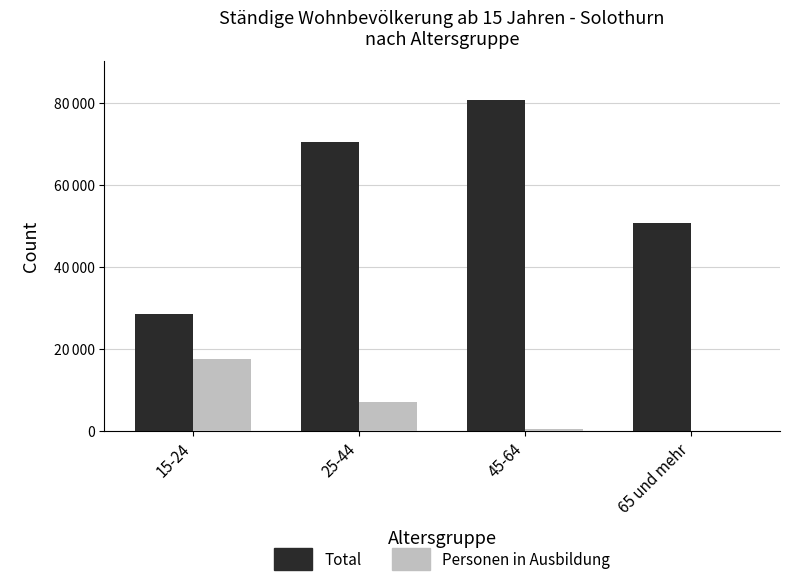

Rank the series by their average value, from lowest to highest.

Personen in Ausbildung, Total